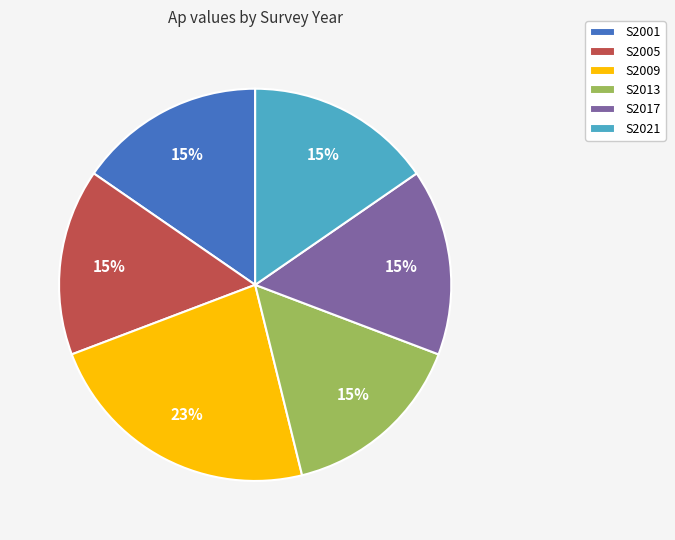

What is the ratio of the value at S2001 to the value at S2009?

0.7